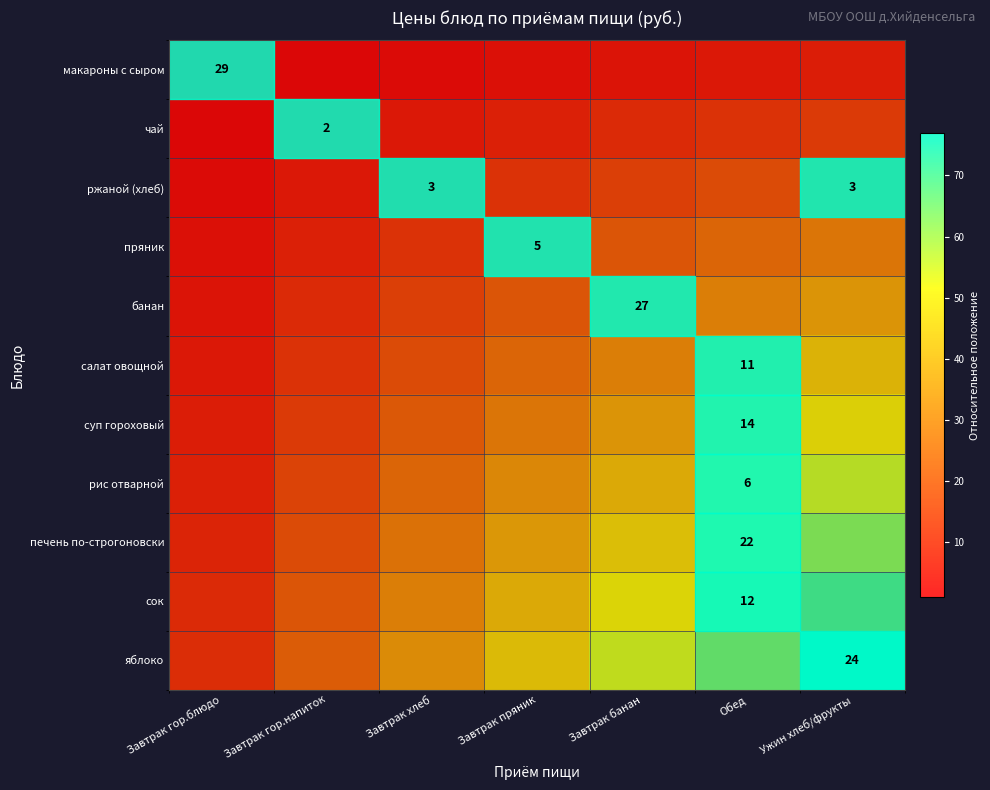

Which has a higher value, Обед or Завтрак хлеб?

Обед